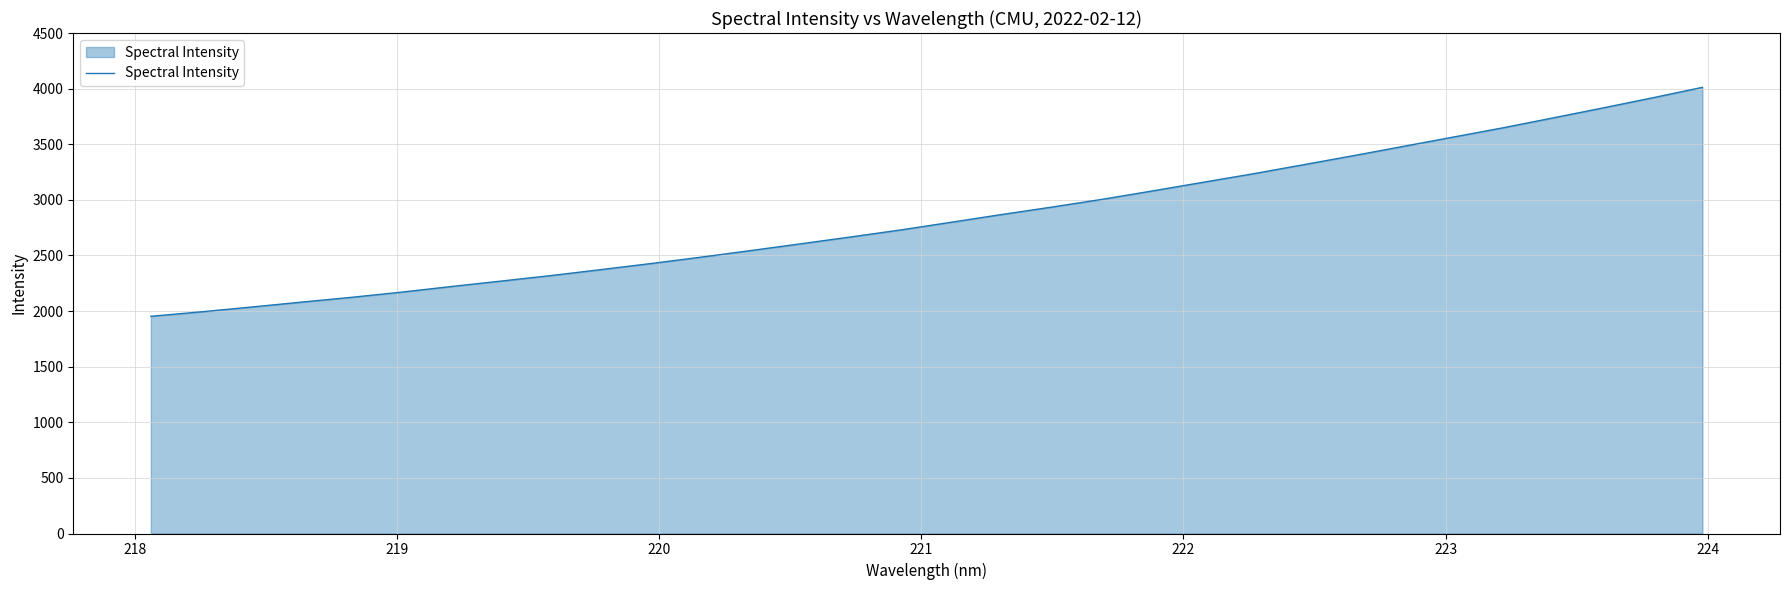

What is the smallest value displayed?

1953.1